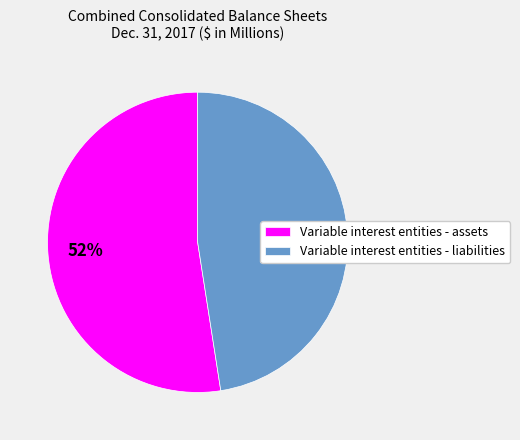

The Variable interest entities - liabilities slice represents 48% of the pie. True or false?

True